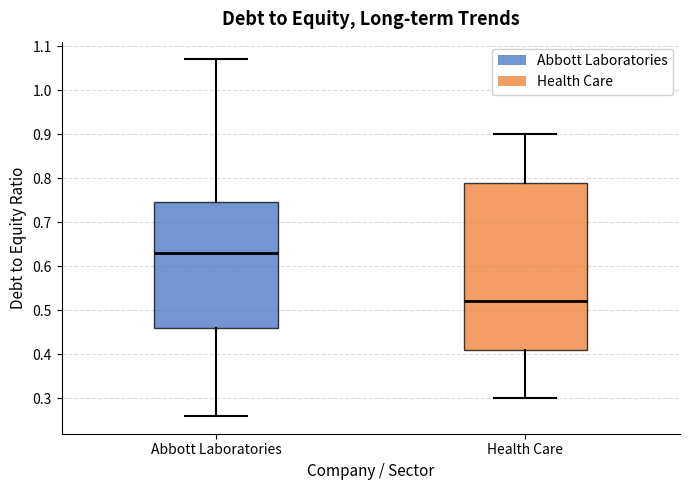

Reading left to right, transcribe this box plot: for each box, give where its median line is, the range the box spans, and where its two whiskers end, as read against the y-axis. The values are not printed on the chart, so give them approximately, as read against the axis.

Abbott Laboratories: median 0.63, box 0.46 to 0.75, whiskers 0.26 to 1.07
Health Care: median 0.52, box 0.41 to 0.79, whiskers 0.30 to 0.90